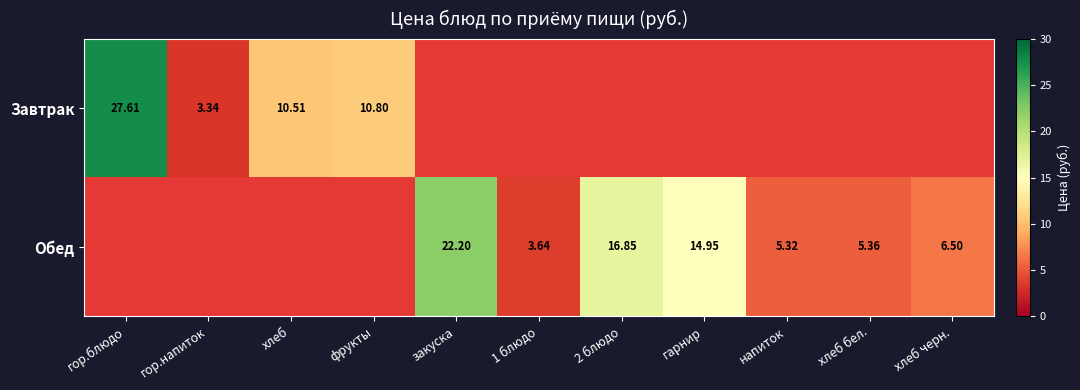

Rank the categories by Завтрак value from lowest to highest.

гор.напиток, хлеб, фрукты, гор.блюдо, закуска, 1 блюдо, 2 блюдо, гарнир, напиток, хлеб бел., хлеб черн.